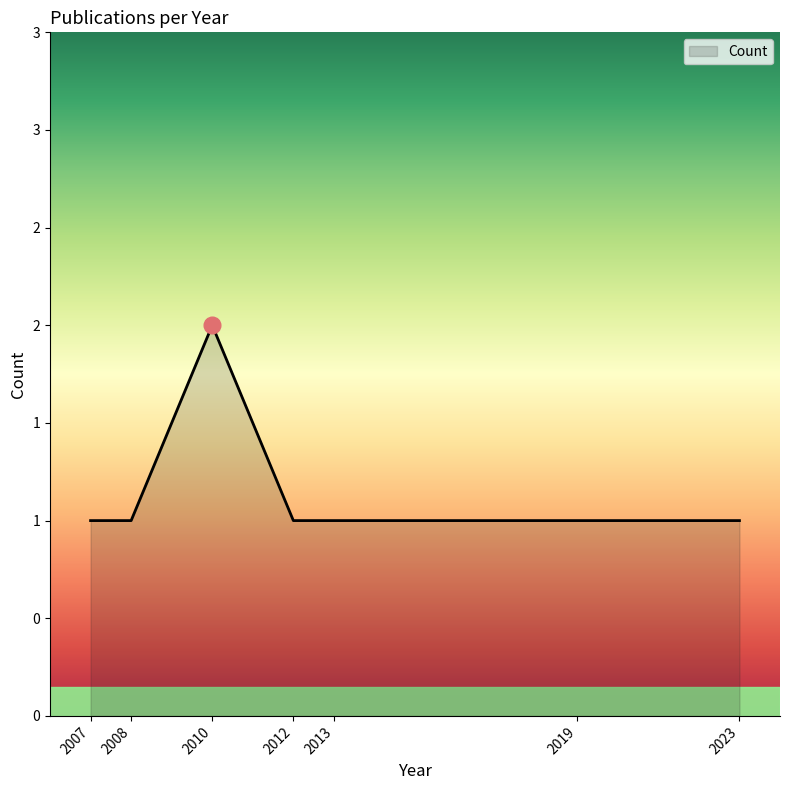

Is this an area chart (filled region under the line)?

Yes